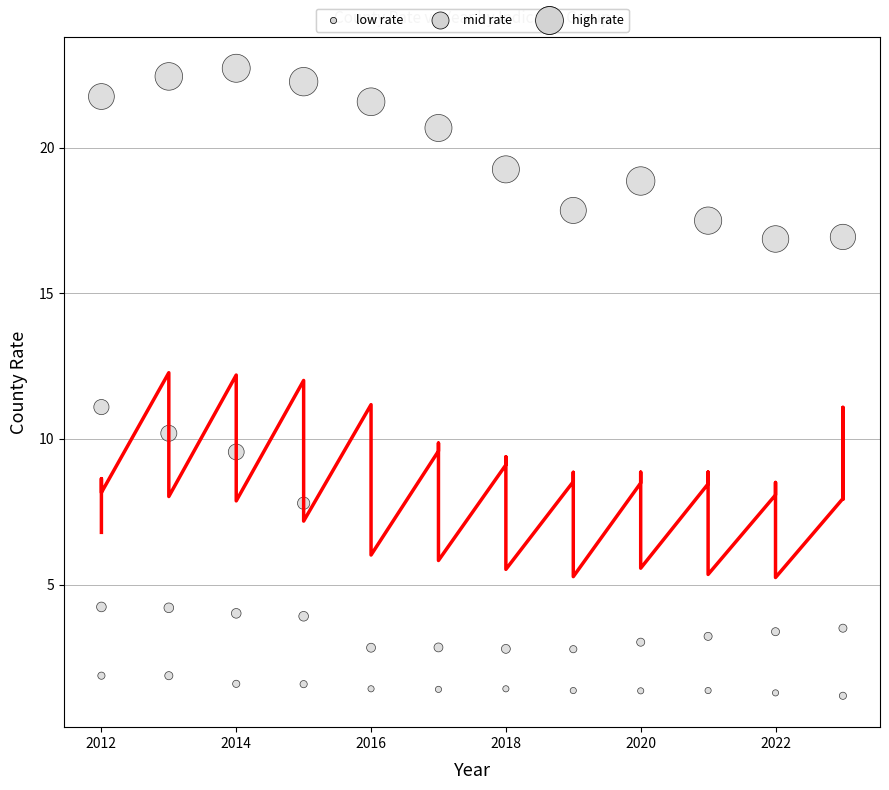

What is the range of Y values (max minus min)?

21.5